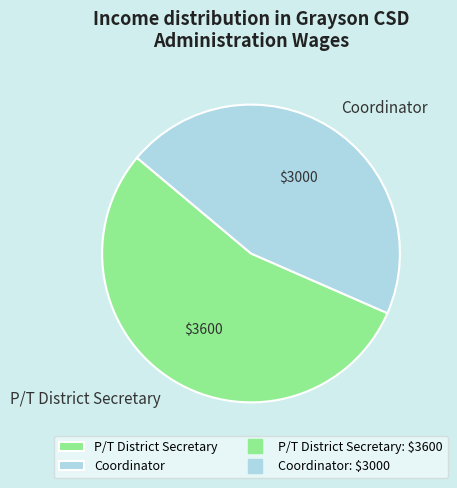

How many segments does this pie chart have?

2